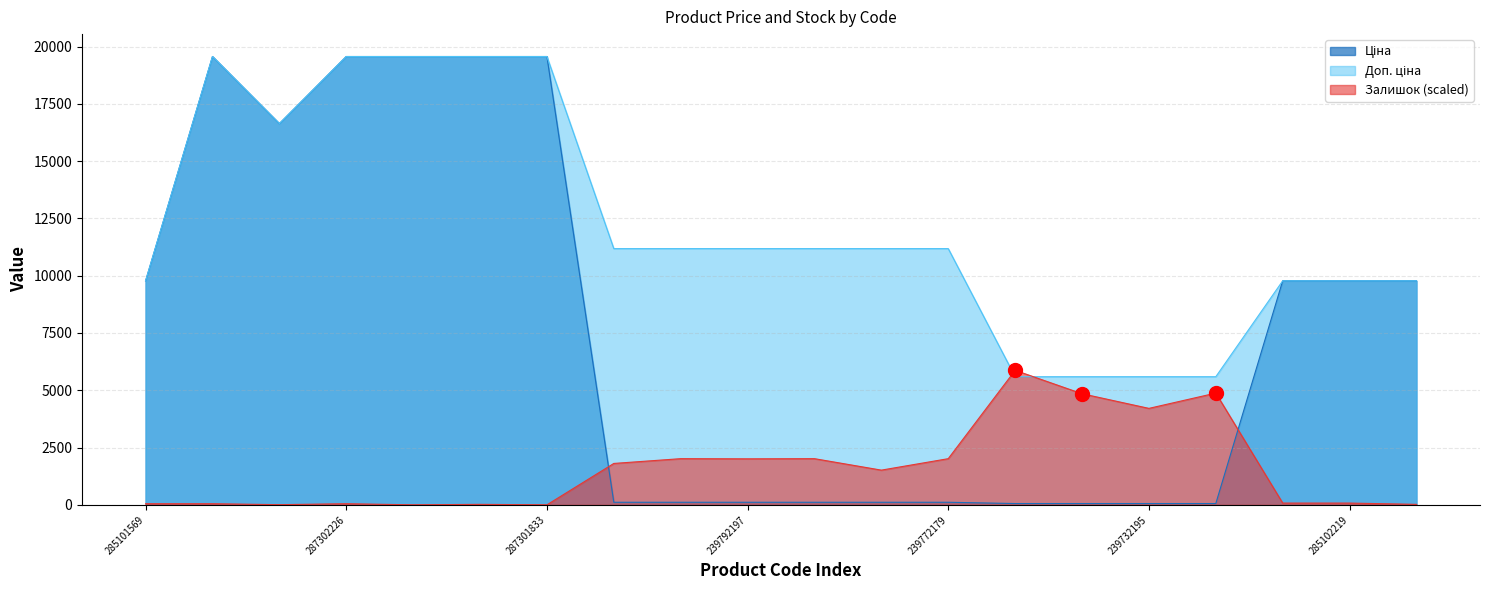

Read the Залишок value at 239732195.

4209.3